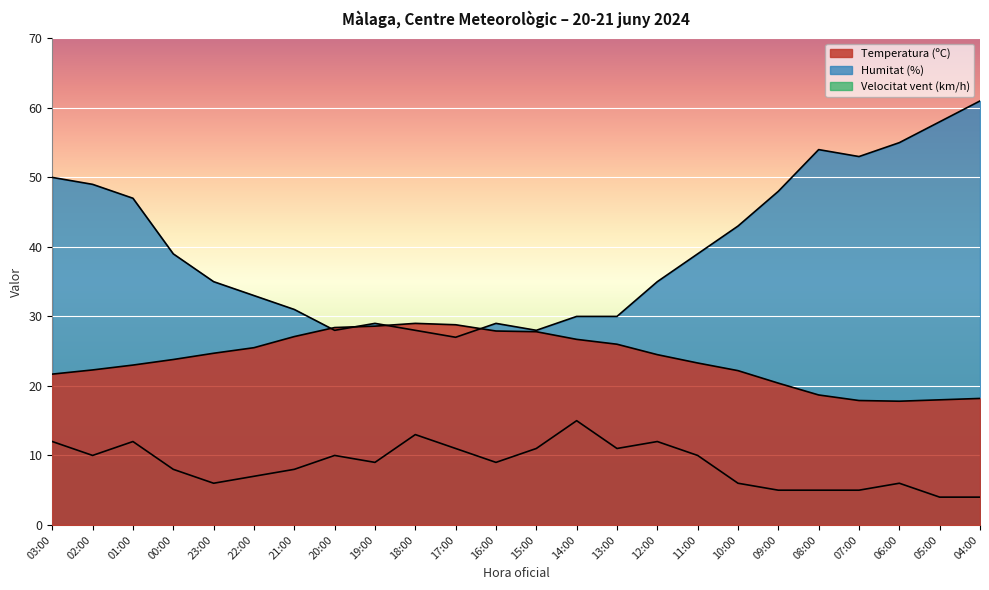

What is the value of the Temperatura (ºC) point at the 23rd from the left?

18.0